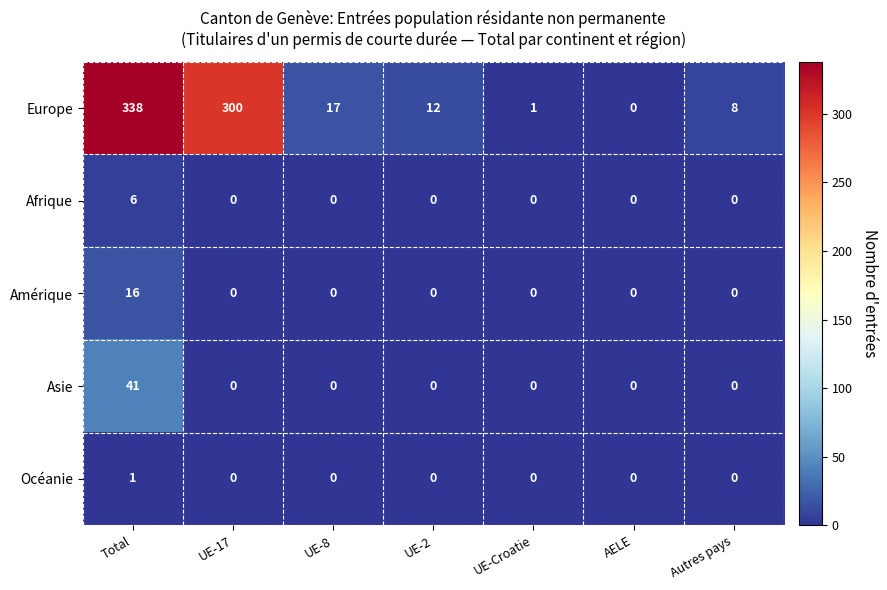

What is the maximum value shown in the chart?

338